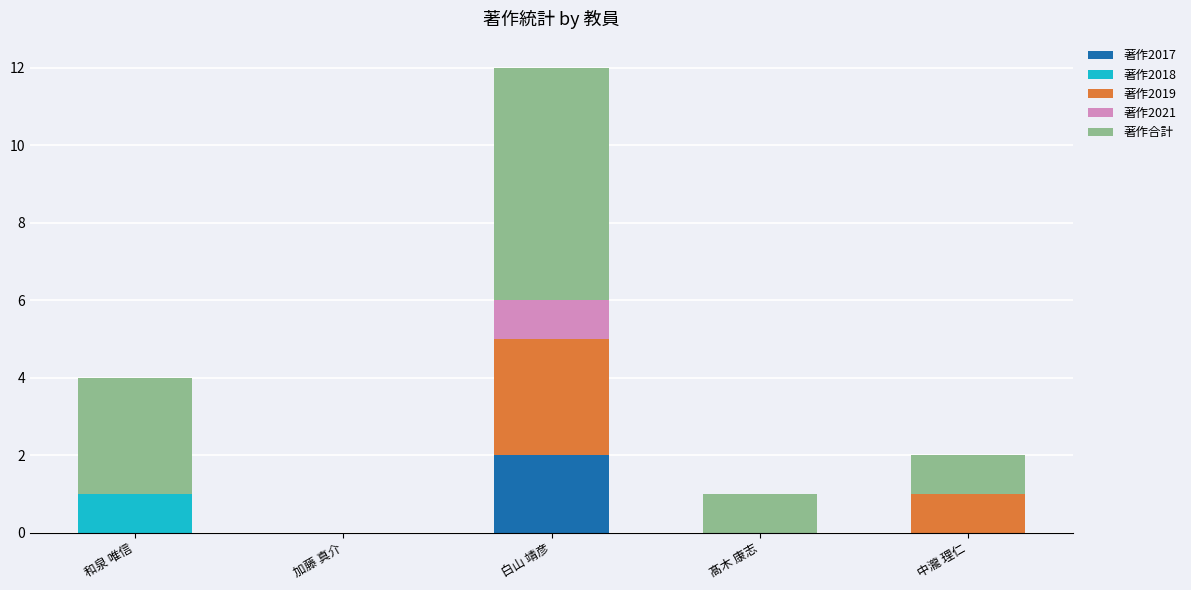

Are the bars horizontal?

No